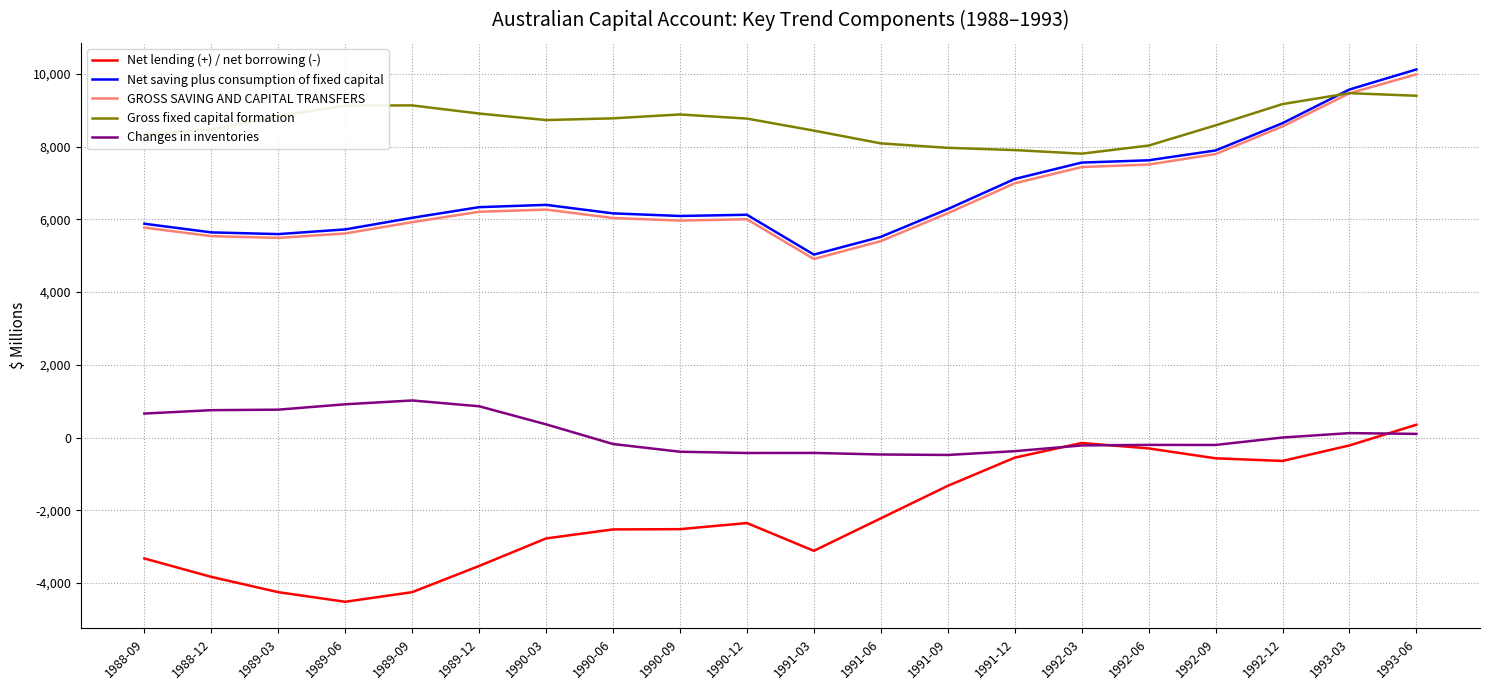

Is it true that Changes in inventories equals 122 at 1993-03?

True